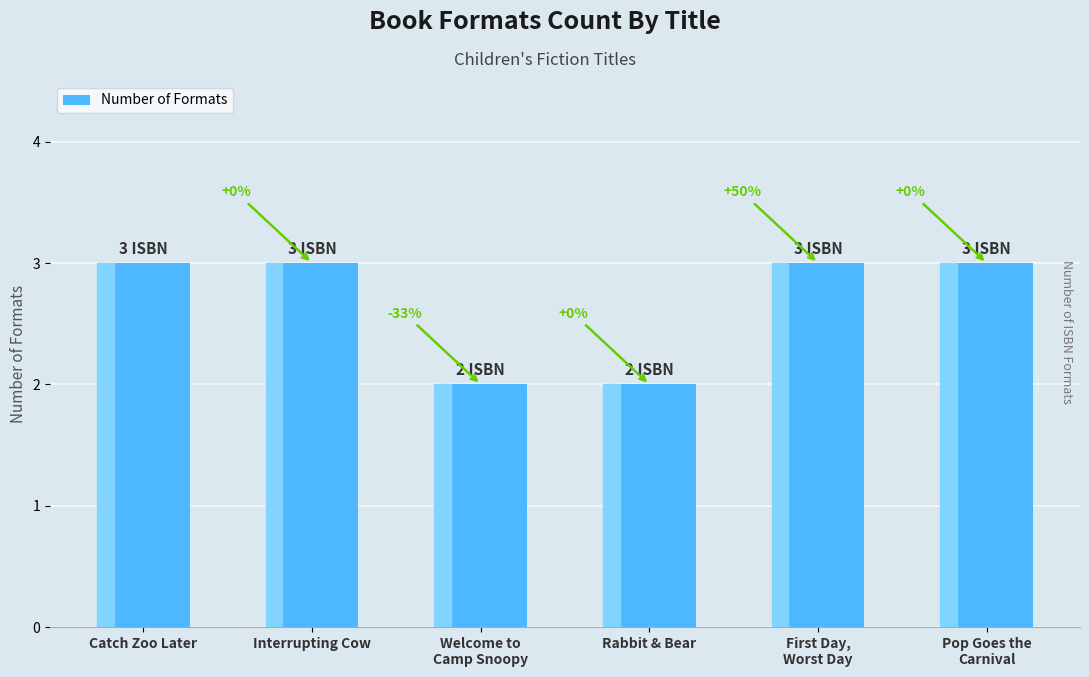

Which has a higher value, Catch Zoo Later or Pop Goes the
Carnival?

Catch Zoo Later